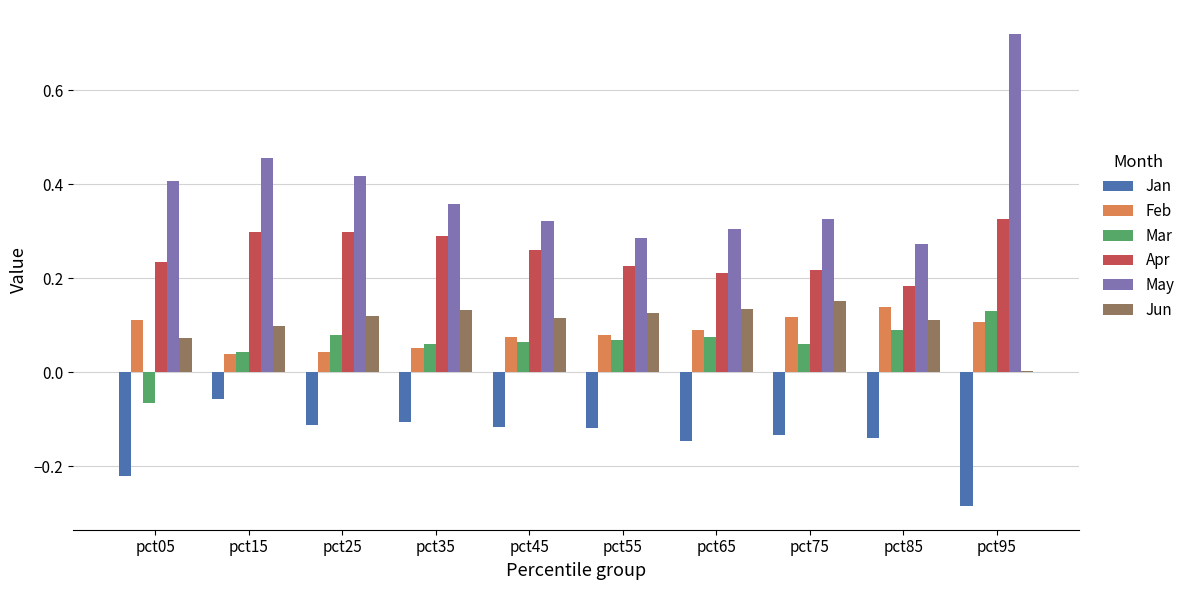

What is the sum of all Mar values?

0.6